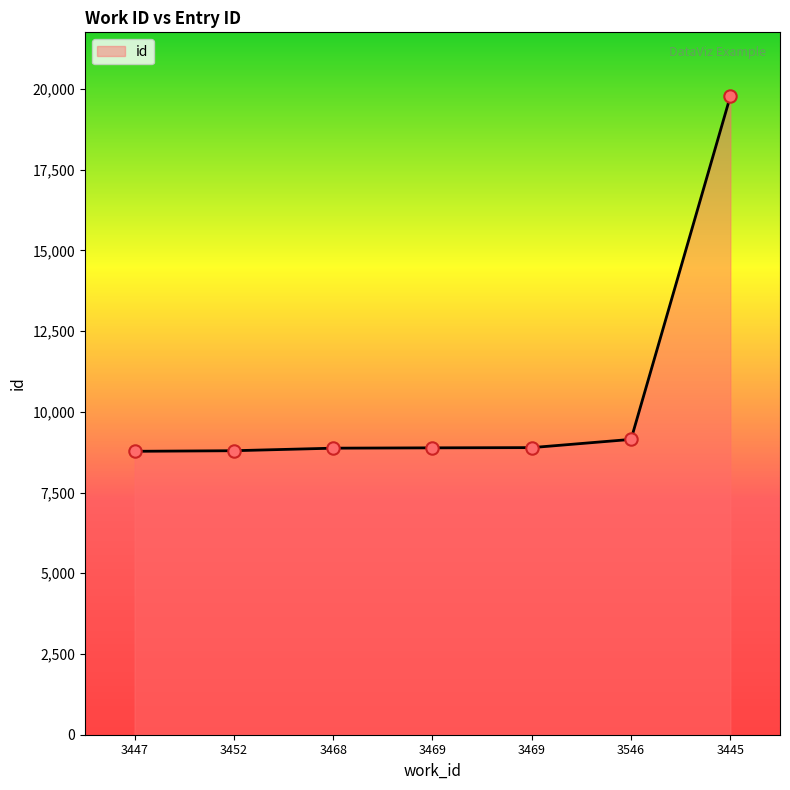

What is the change in value from 3452 to 3468?

+79